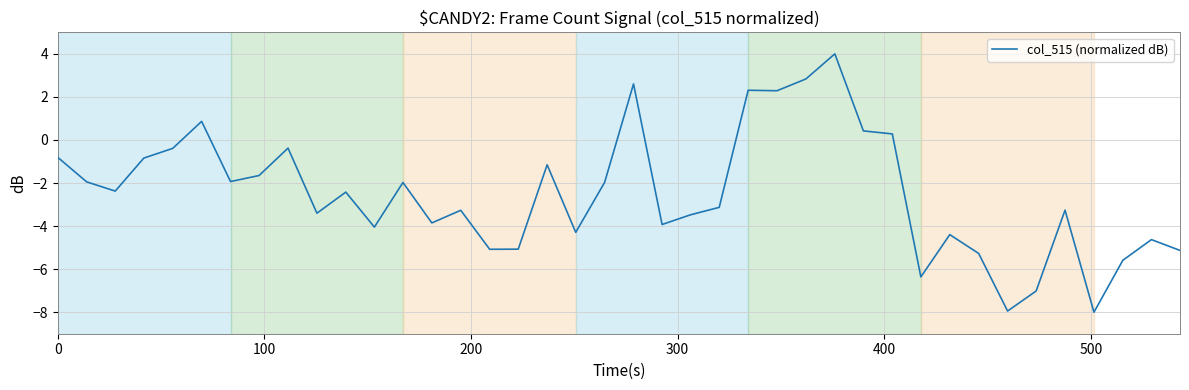

What is the difference between the maximum and minimum values?

12.0